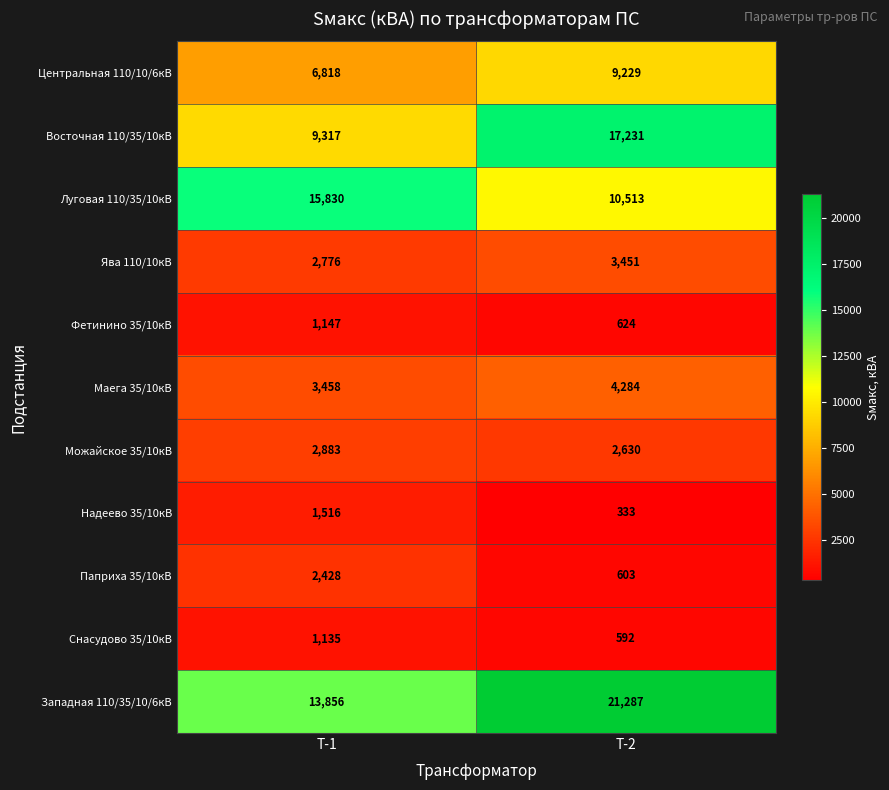

Which series changed the most between Т-1 and Т-2?

Восточная 110/35/10кВ